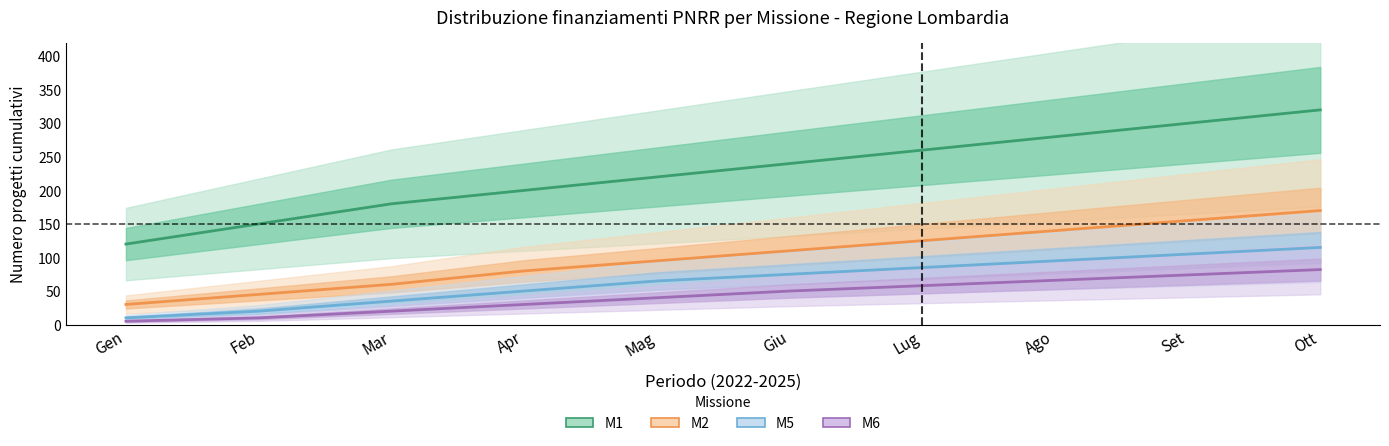

Between Mar and Lug, which series saw the biggest shift?

M1